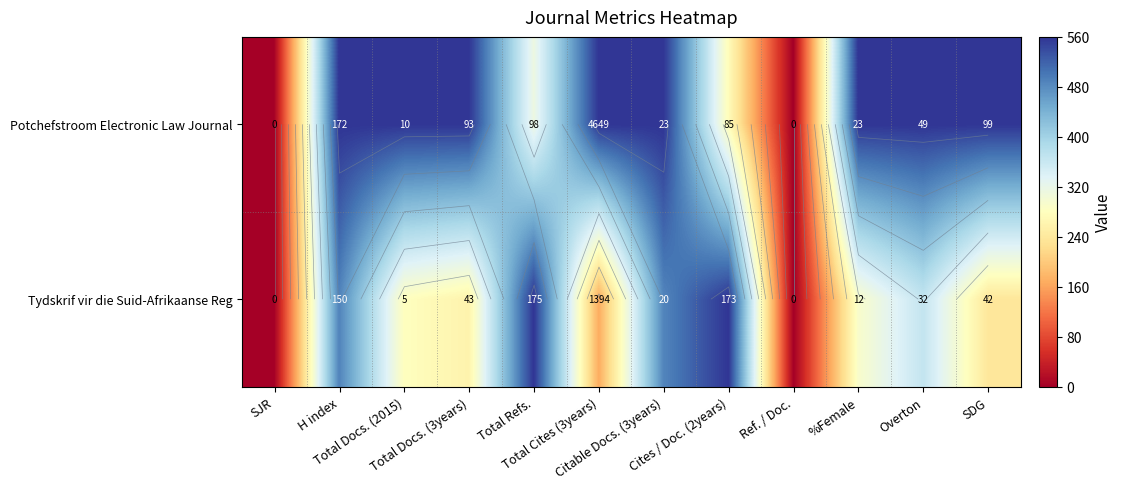

Is it true that Potchefstroom Electronic Law Journal equals 757.4 at Overton?

False